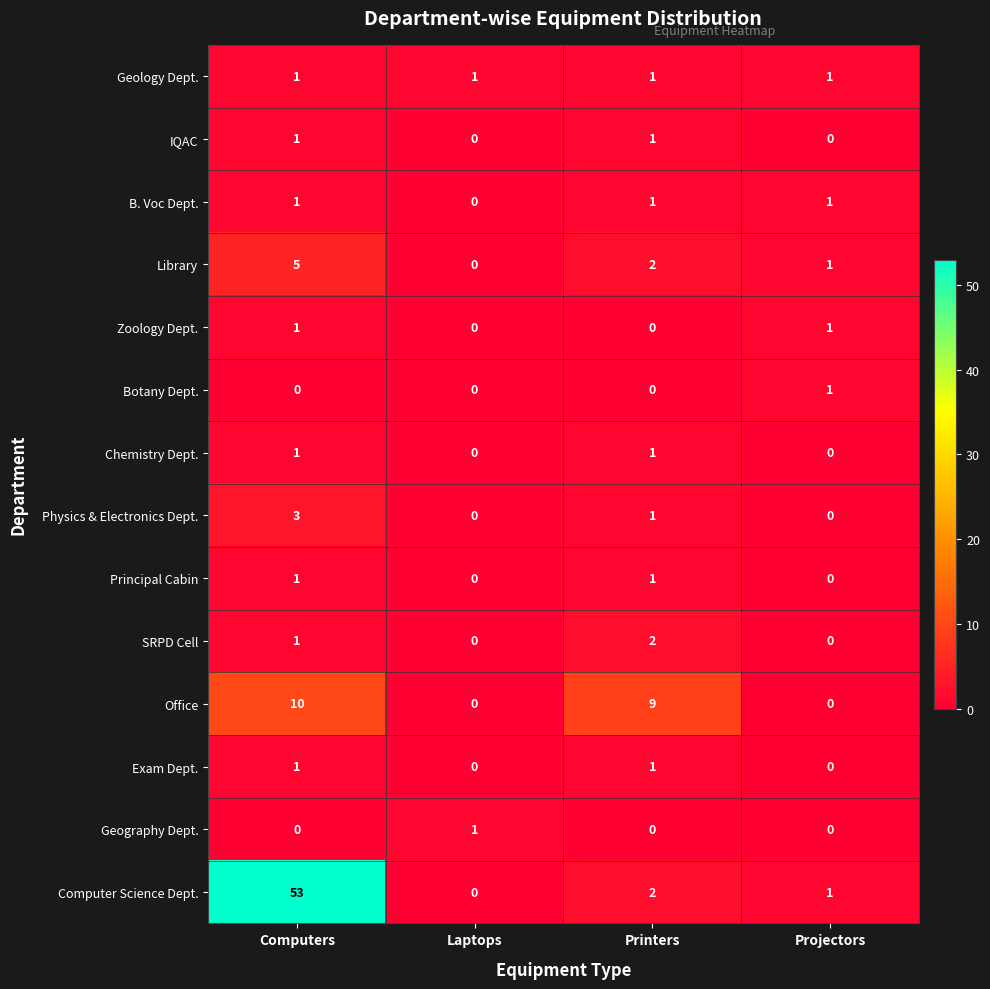

At which category is the sum across all series the highest?

Computers